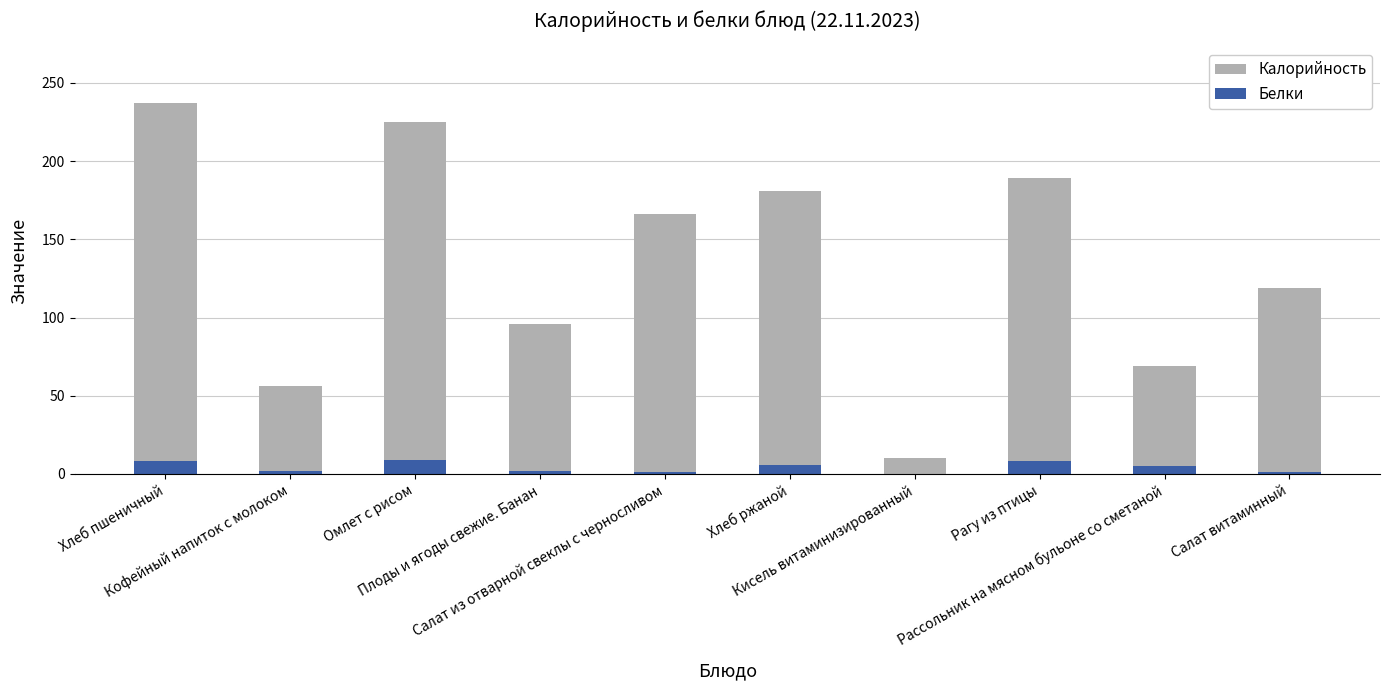

Count the number of data series in this chart.

2